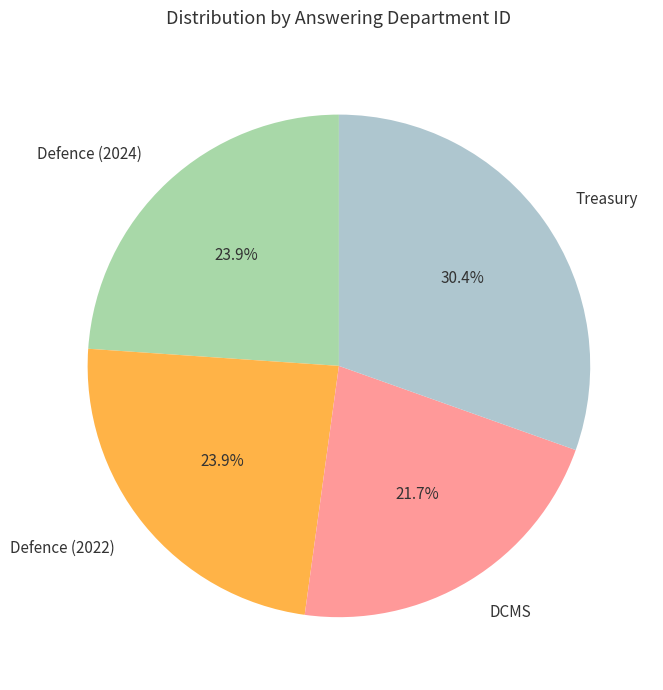

To the nearest percent, what is the difference between the largest and smallest slice percentages?

9%